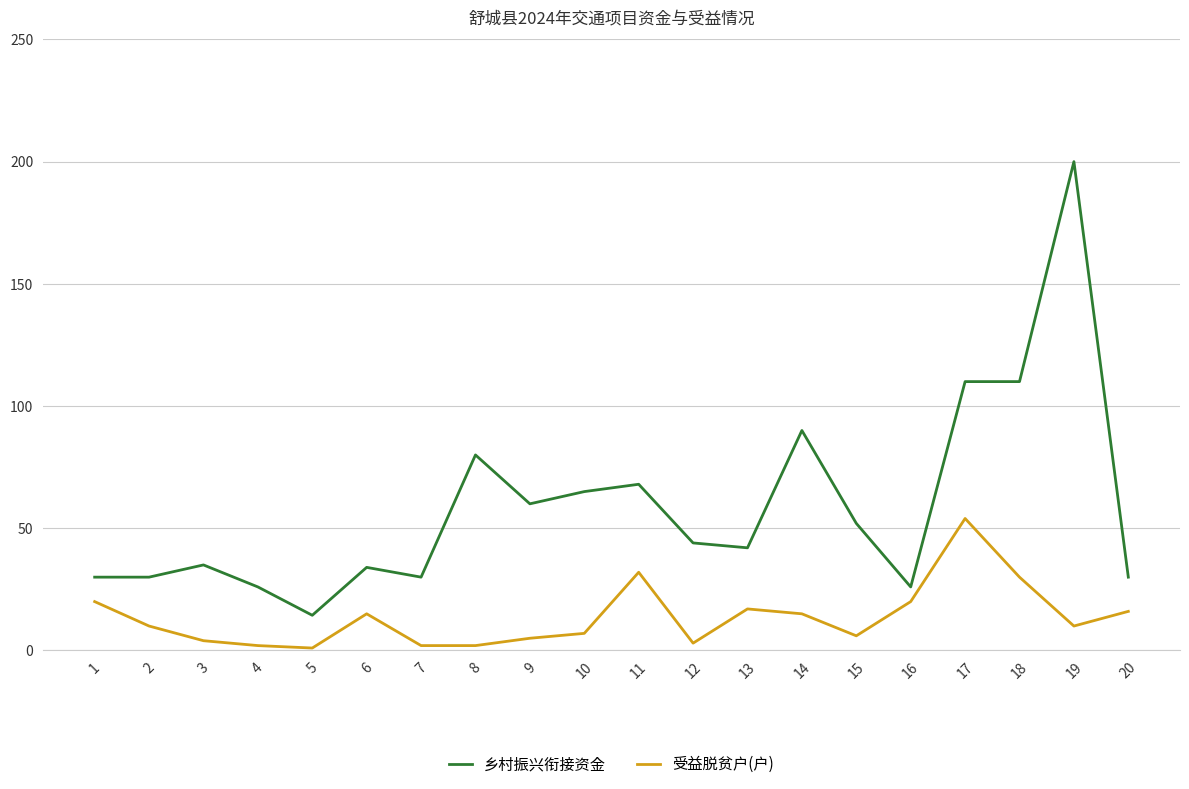

Which category has the highest value in the 受益脱贫户(户) series?

17